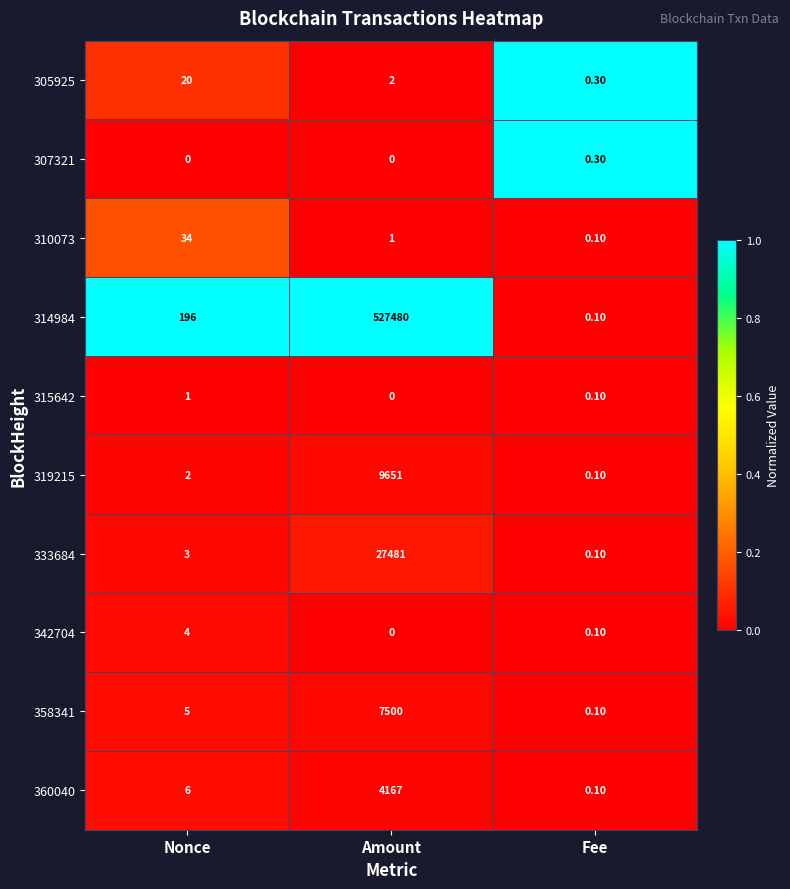

At which category is the sum across all series the highest?

Amount